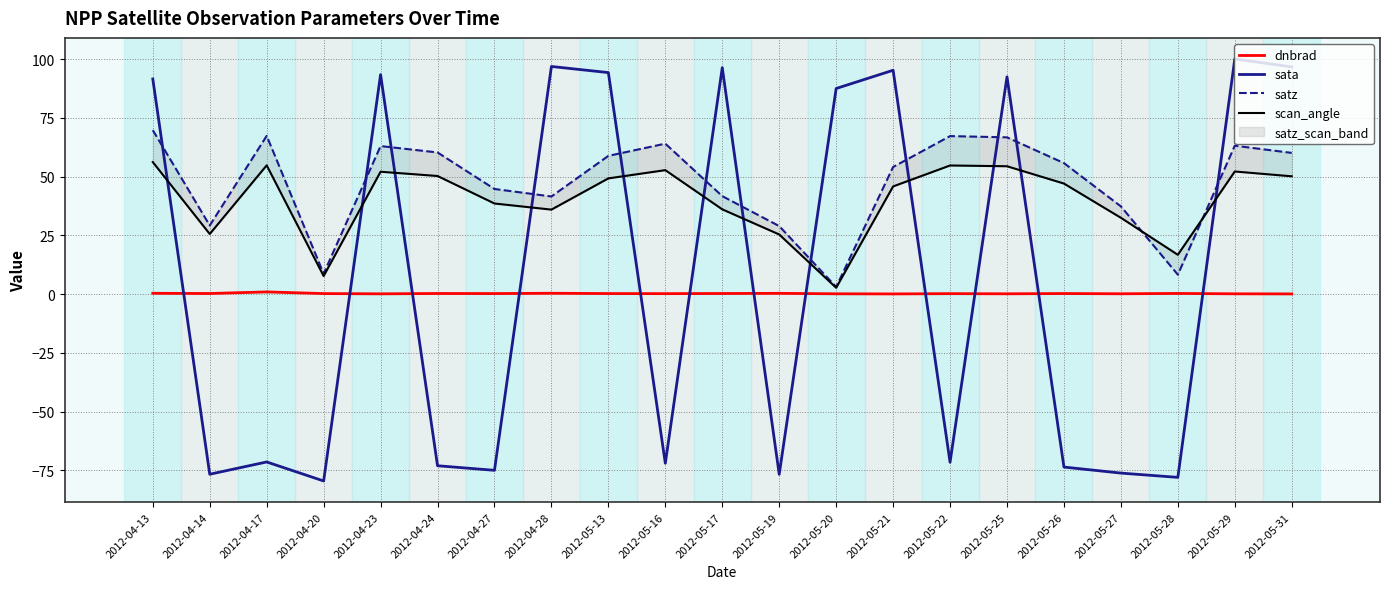

Count the number of categories in the chart.

21